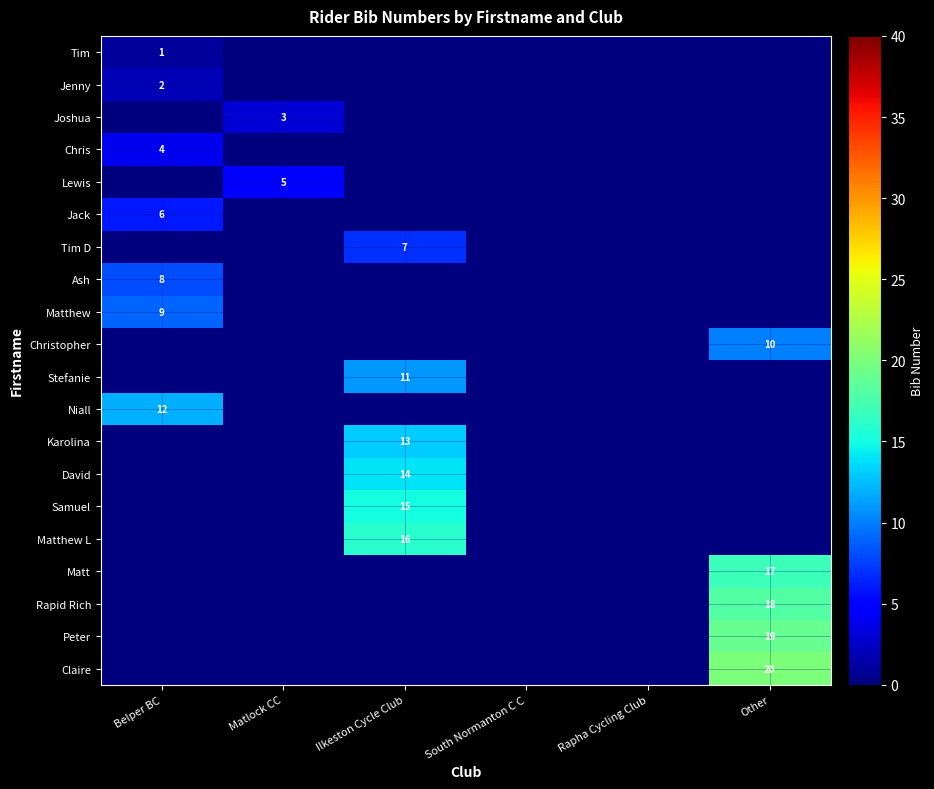

True or false: Samuel has a value of 22 at Ilkeston Cycle Club.

False